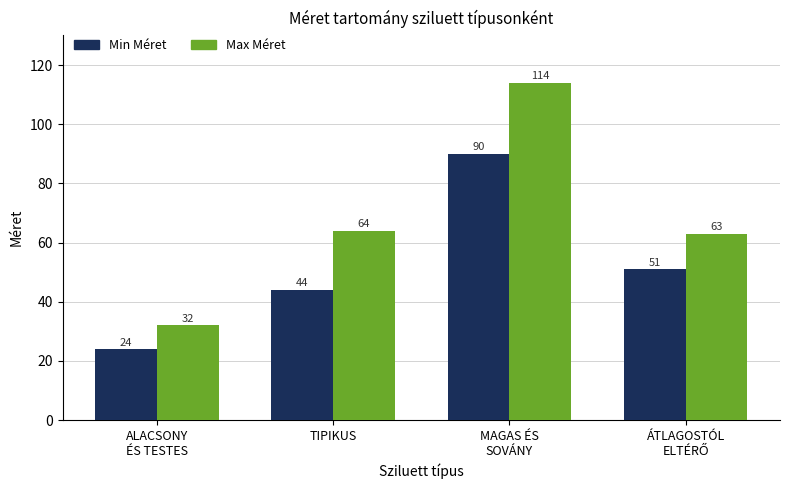

Is it true that Max Méret equals 114 at MAGAS ÉS
SOVÁNY?

True